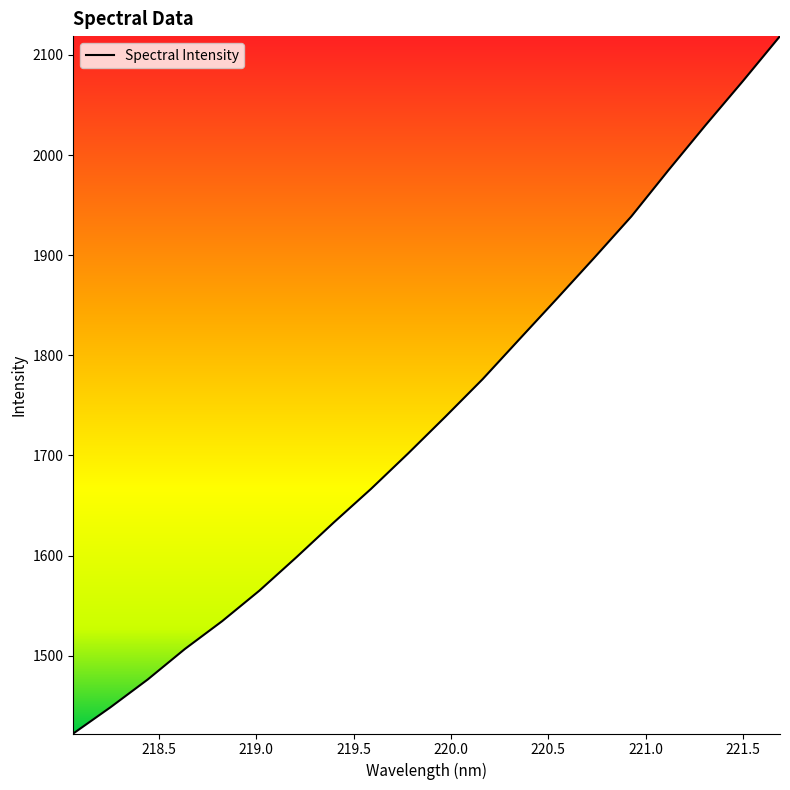

What is the maximum value shown in the chart?

2118.8